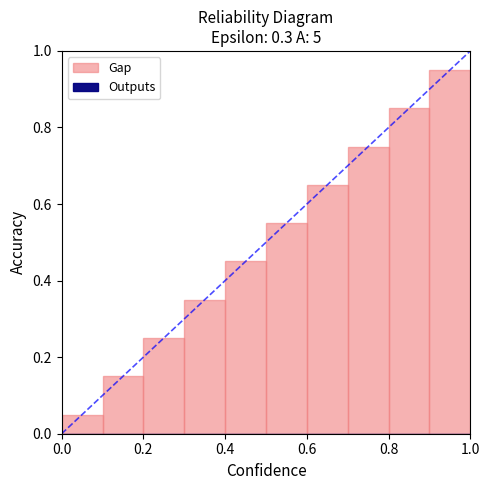

What is the sum of all values?

5.0